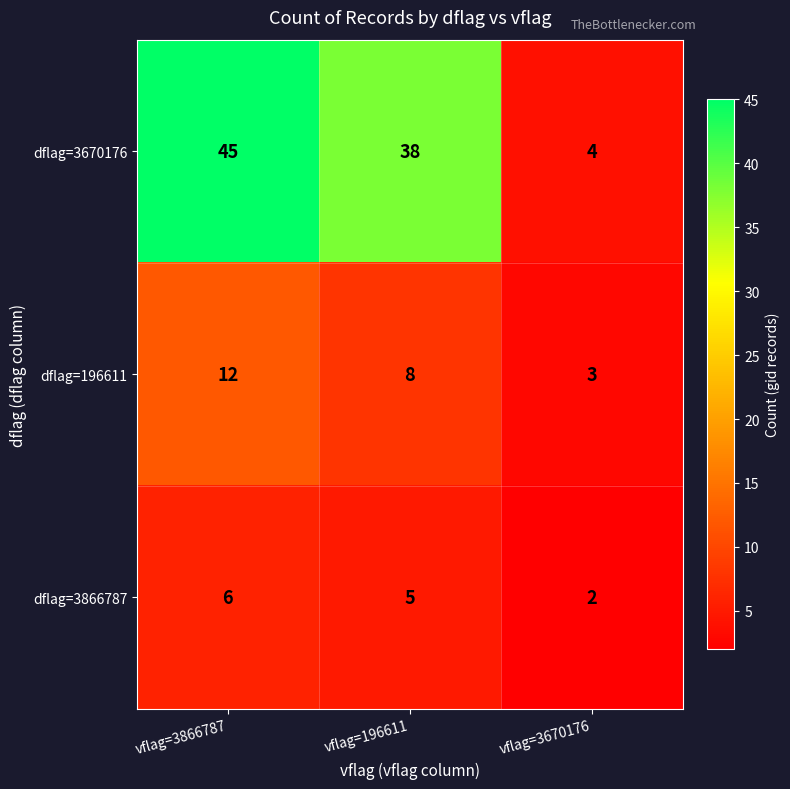

What is the sum of the dflag=3866787 values at vflag=196611 and vflag=3866787?

11